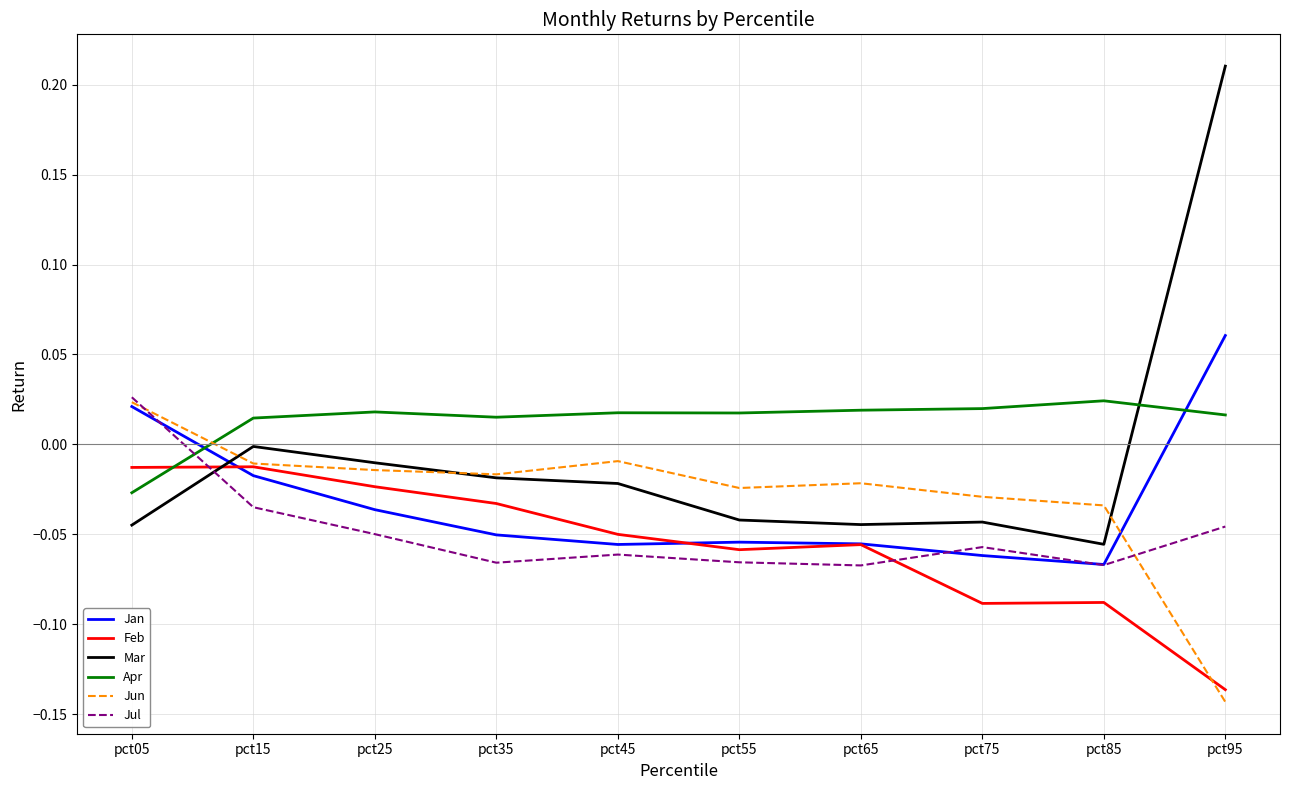

What are all the series names shown in the legend?

Jan, Feb, Mar, Apr, Jun, Jul